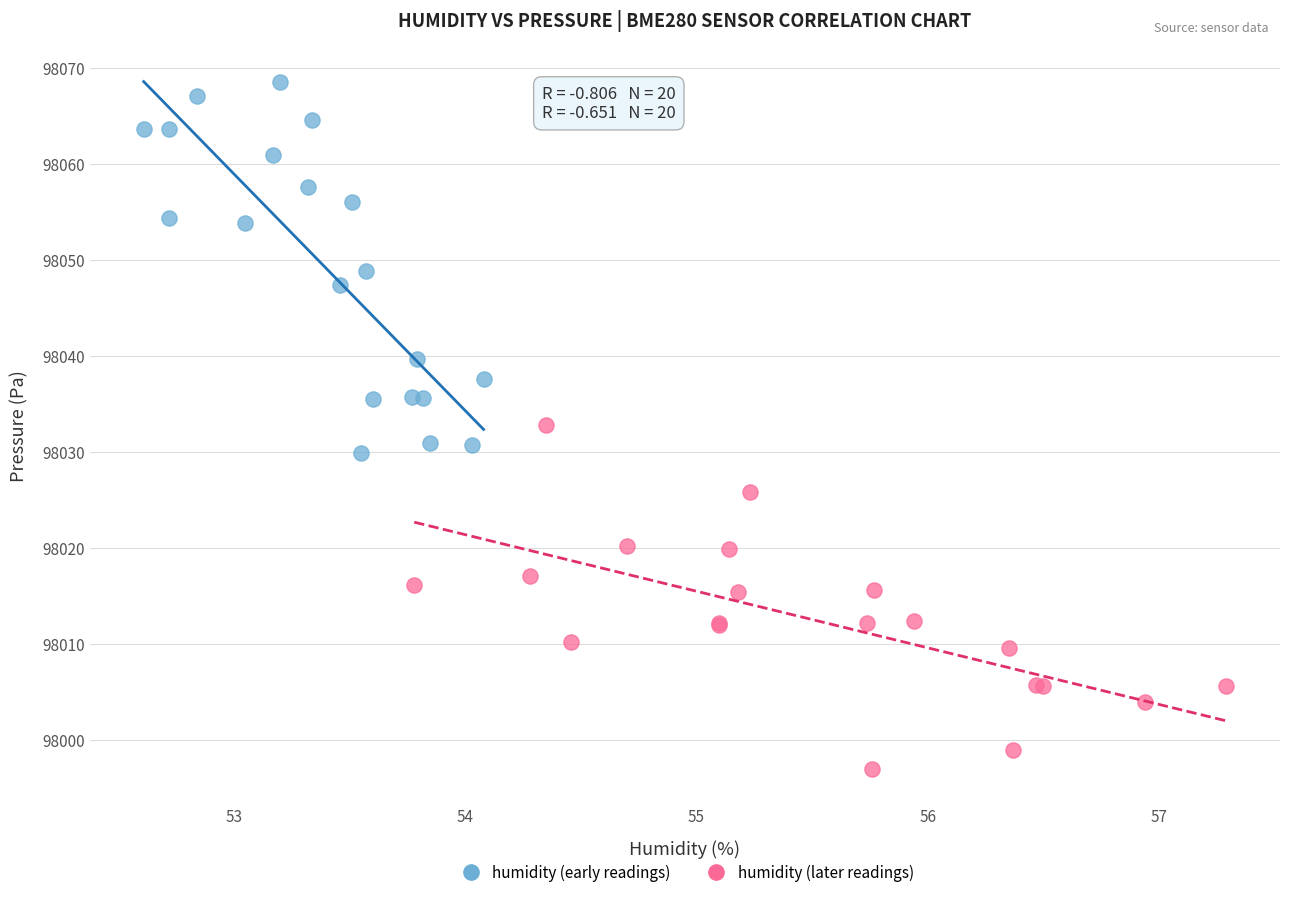

What are all the series names shown in the legend?

humidity (early readings), humidity (later readings)